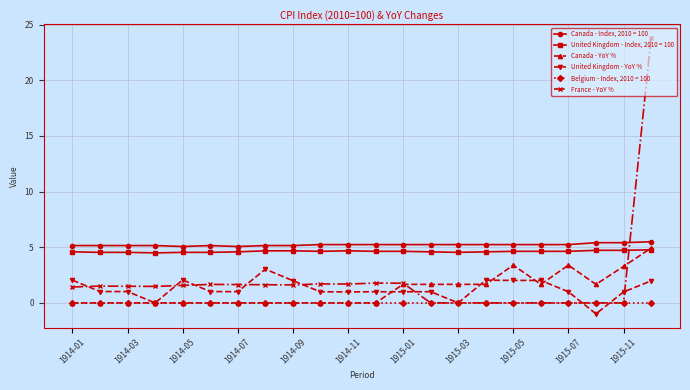

What is the minimum value shown in the chart?

-1.0